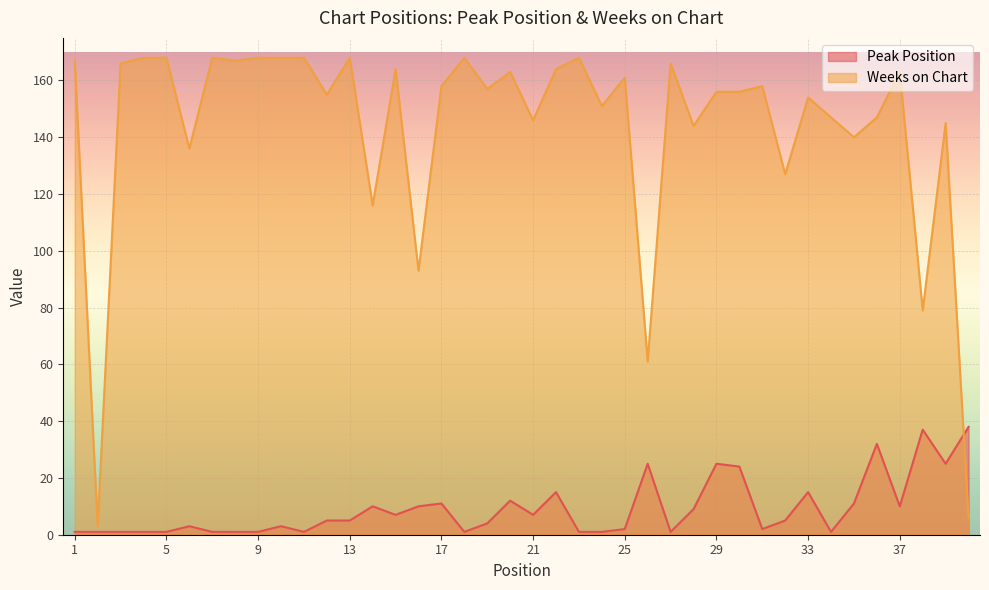

How many interior local valleys does the Peak Position series have?

9